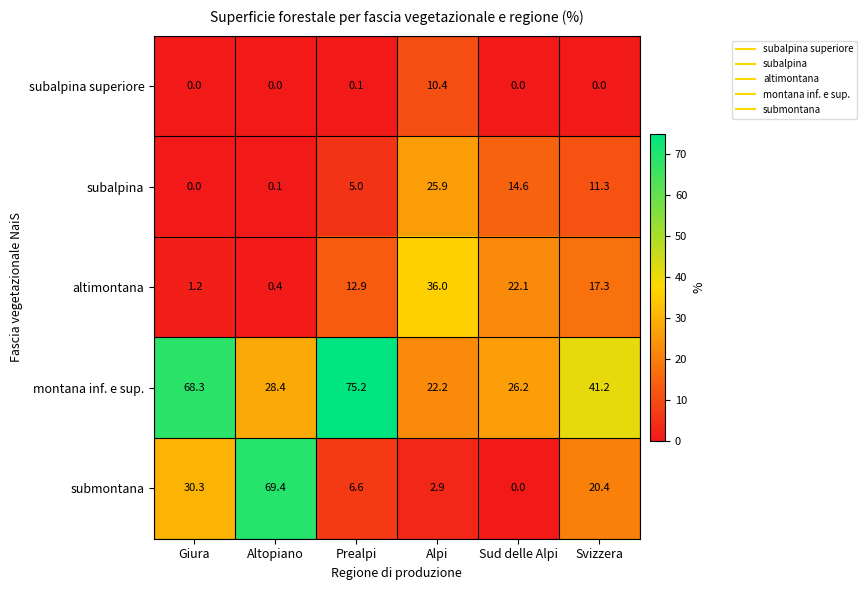

Which series has the widest spread of values?

submontana